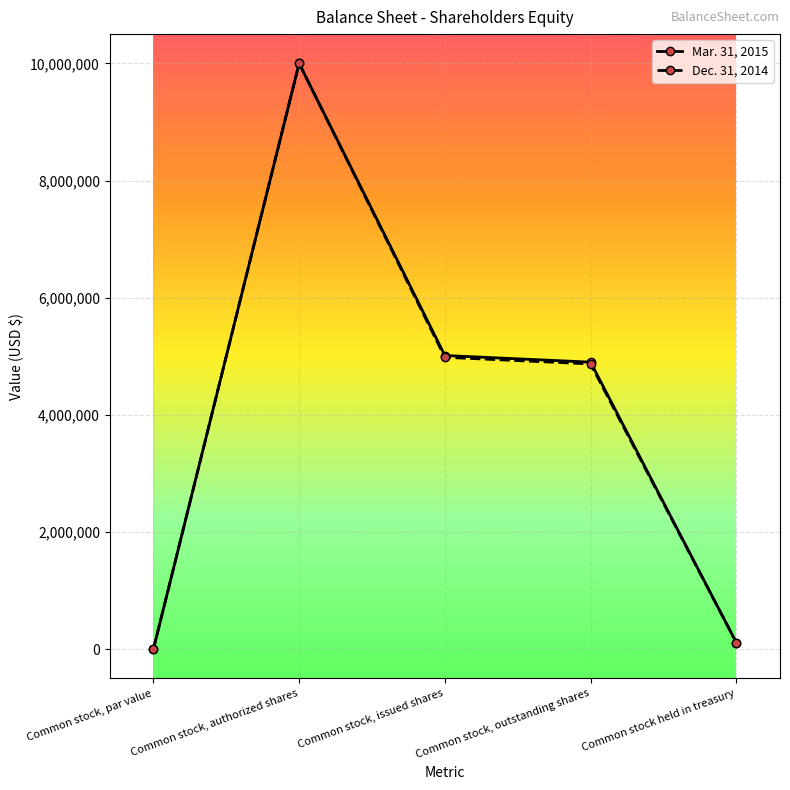

What is the difference between the Mar. 31, 2015 values at Common stock held in treasury and Common stock, authorized shares?

9886582